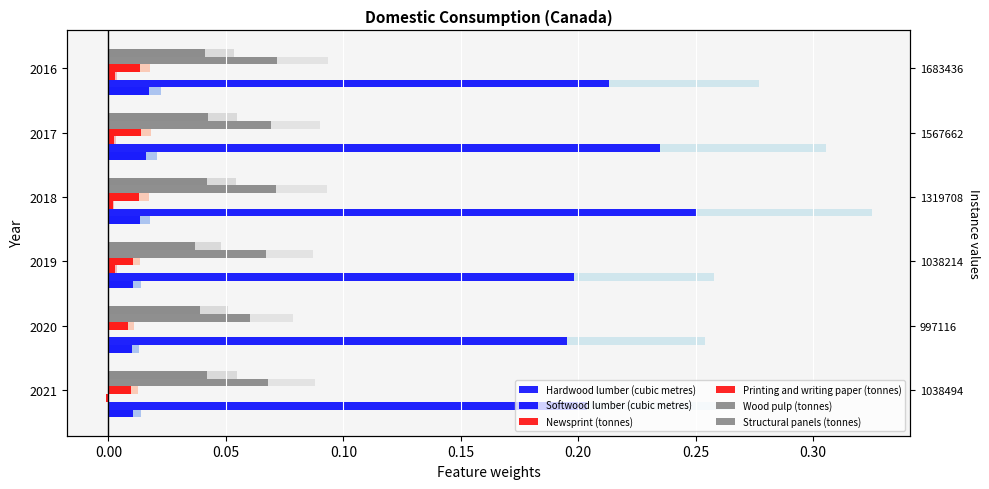

How many groups of bars are there?

6